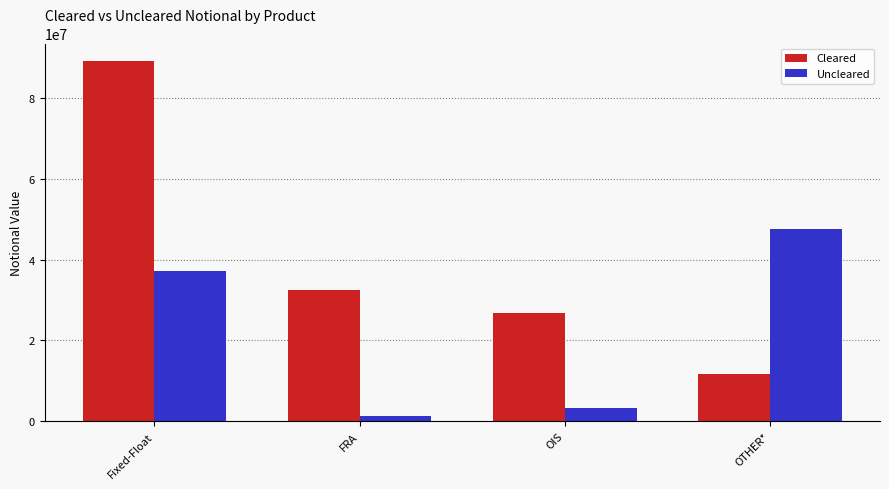

How many bars are there in total?

8